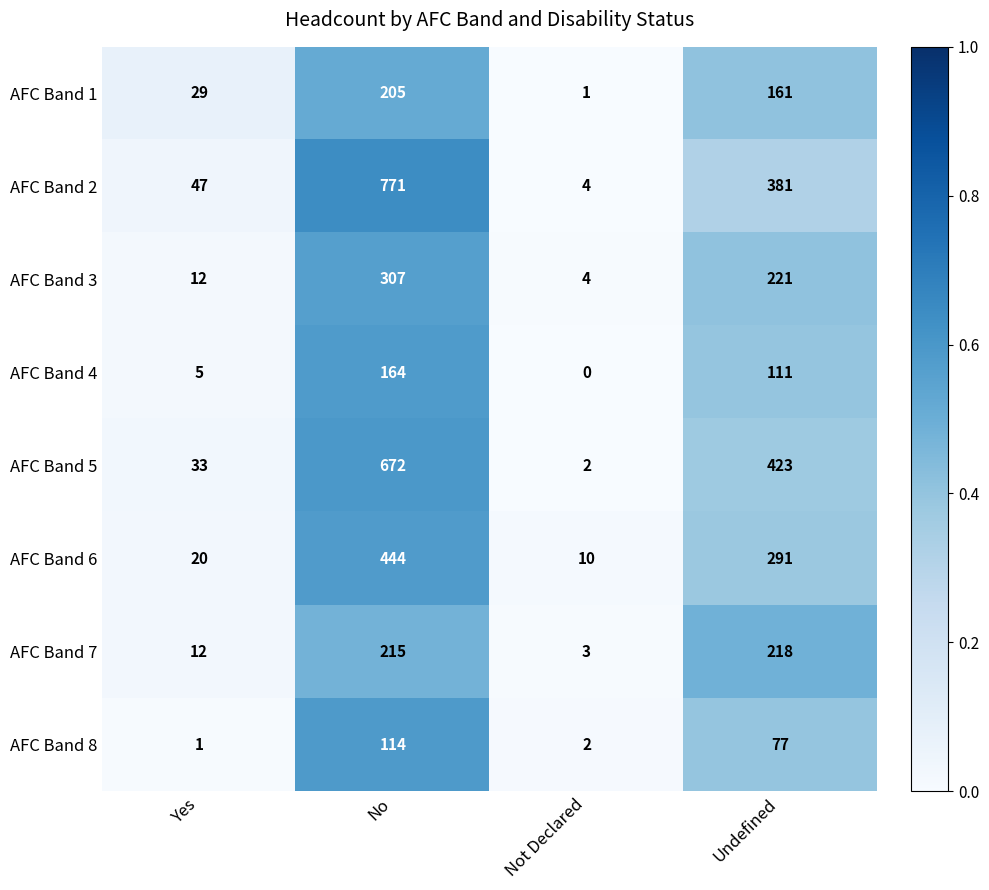

What is the difference between the highest and lowest values at Undefined?

346